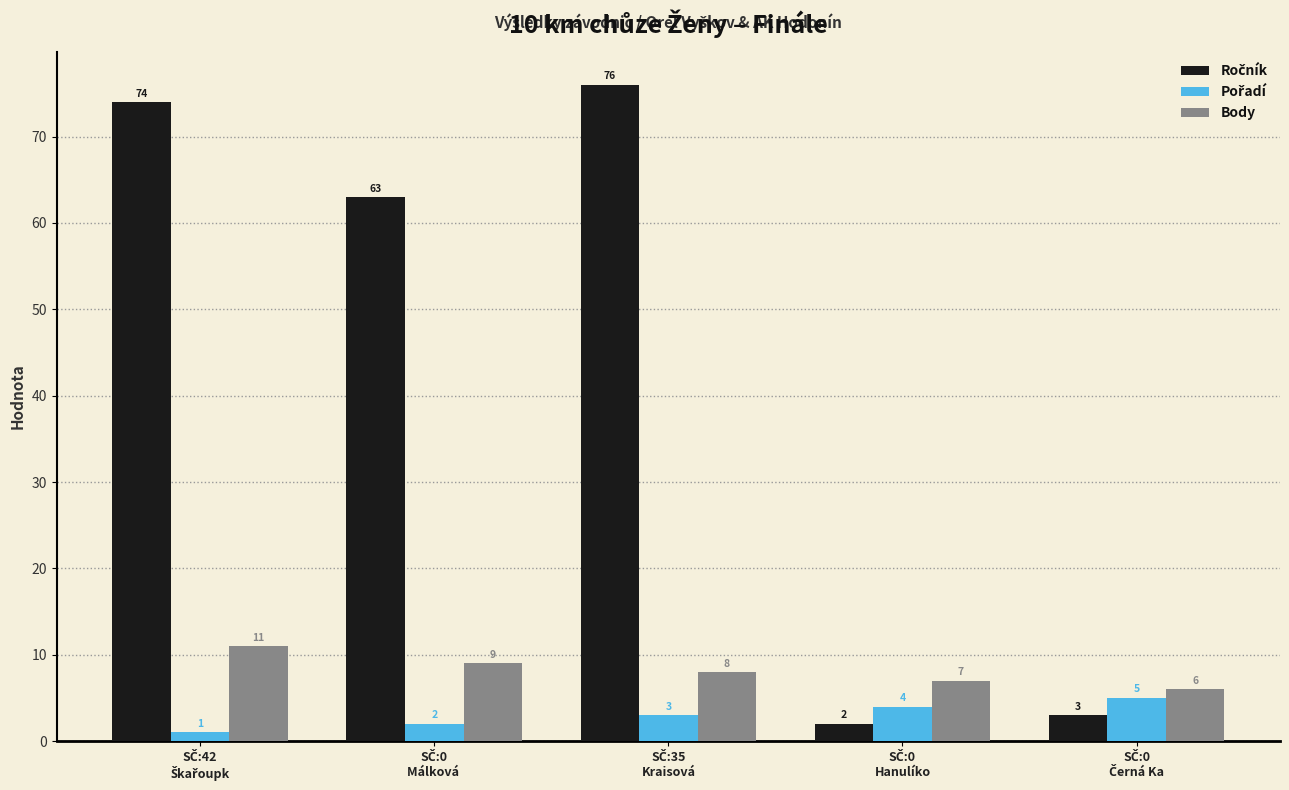

What is the difference between the Pořadí values at SČ:0
Hanulíko and SČ:35
Kraisová?

1